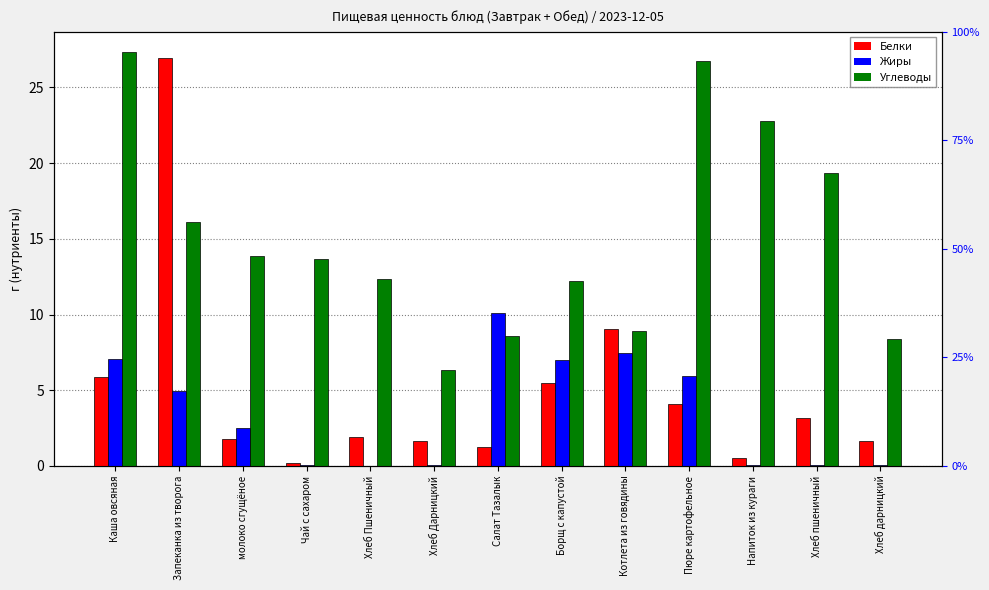

What are all the series names shown in the legend?

Белки, Жиры, Углеводы